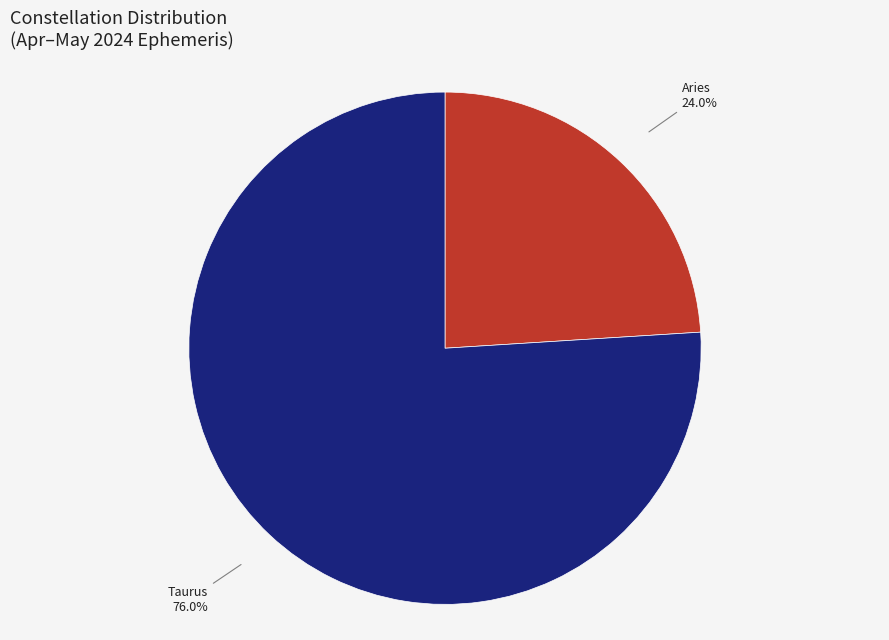

Does any single category account for the majority?

Yes